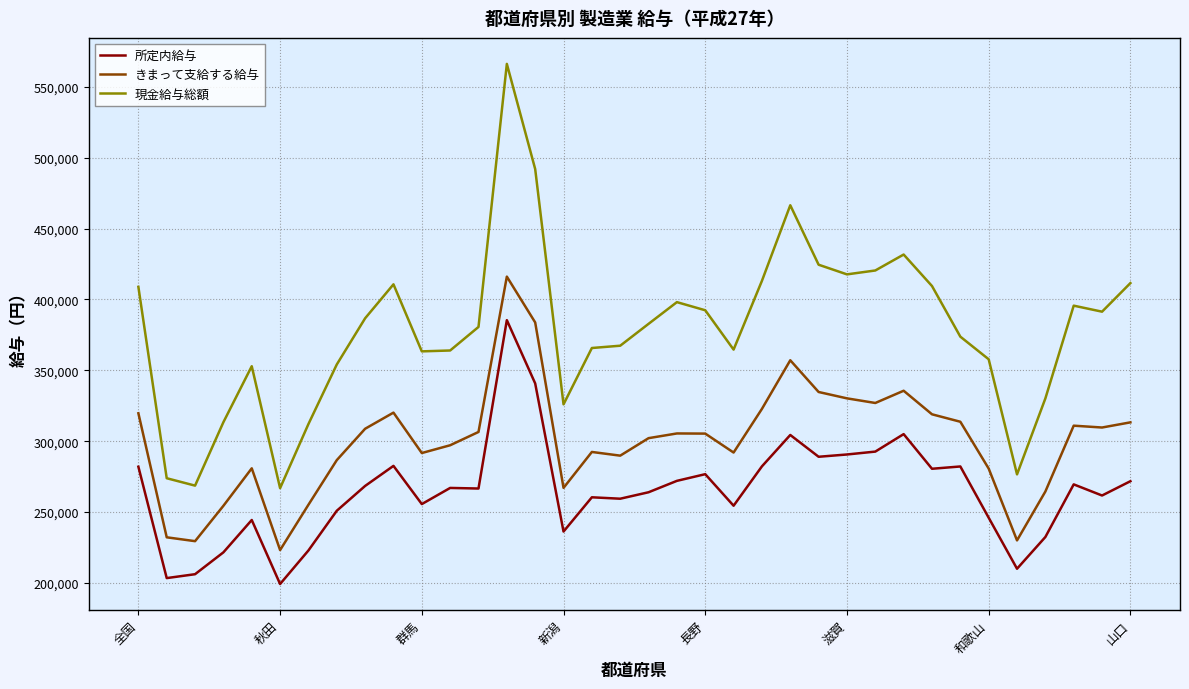

What is the highest value of the きまって支給する給与 series?

416075